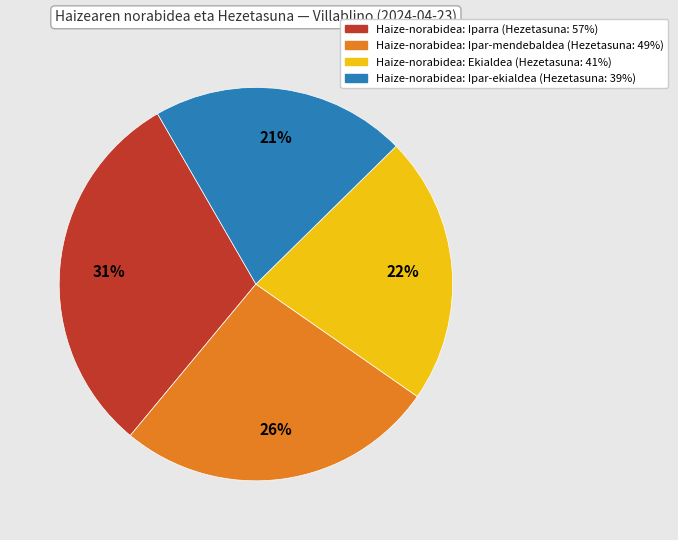

To the nearest percent, what is the difference between the largest and smallest slice percentages?

10%